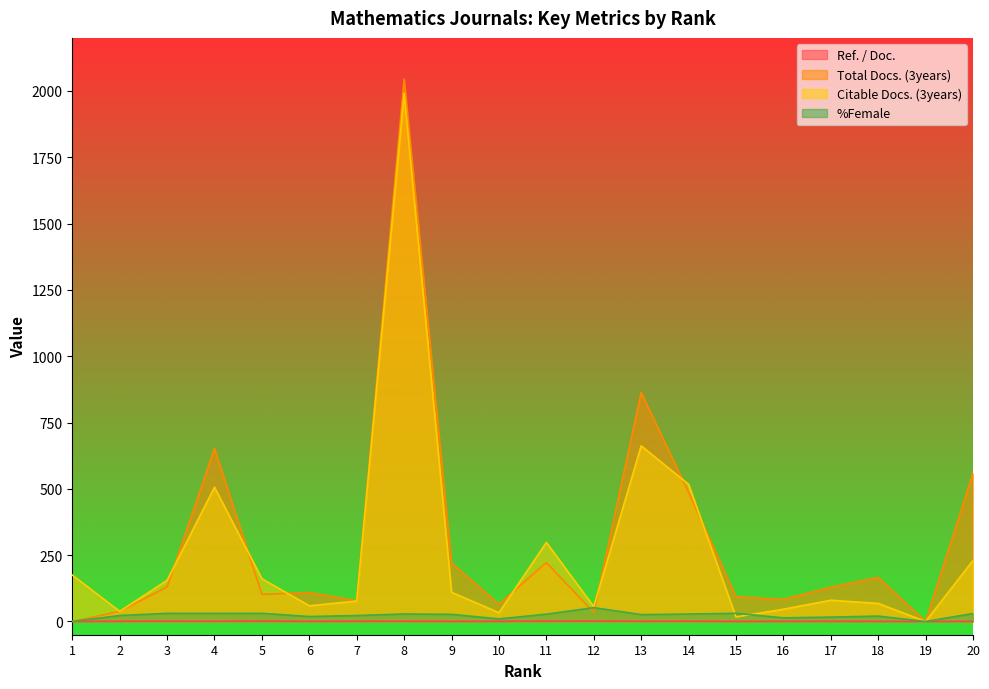

List the series in order of their peak value, lowest first.

Ref. / Doc., %Female, Citable Docs. (3years), Total Docs. (3years)